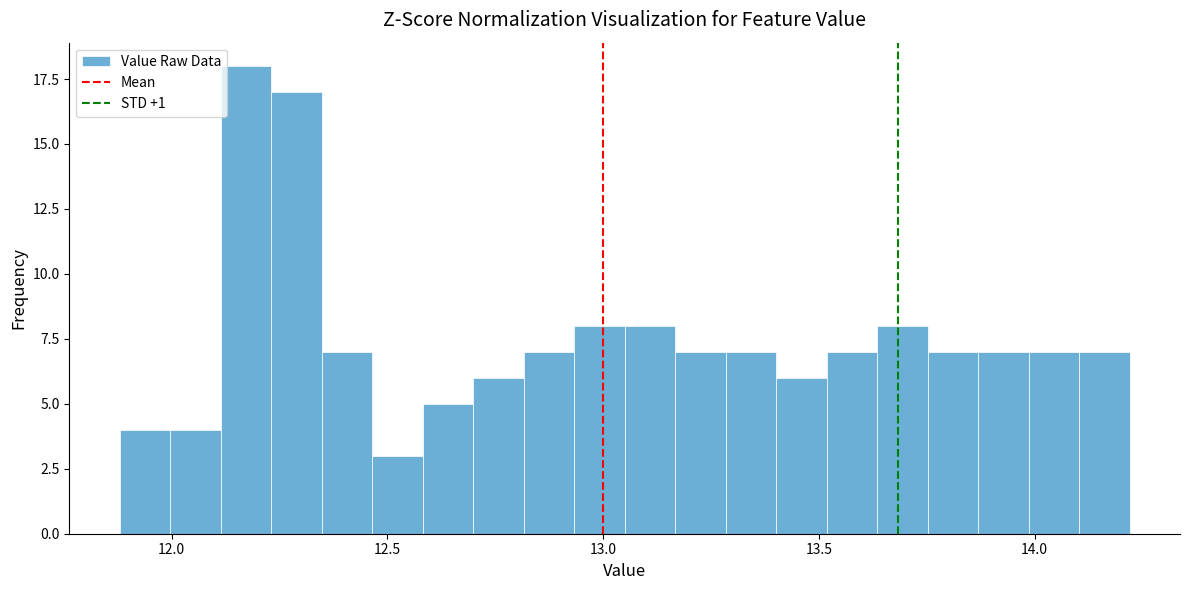

Around what value on the x-axis is the tallest bar? Give the approximate position of its centre, as read against the axis.

12.15